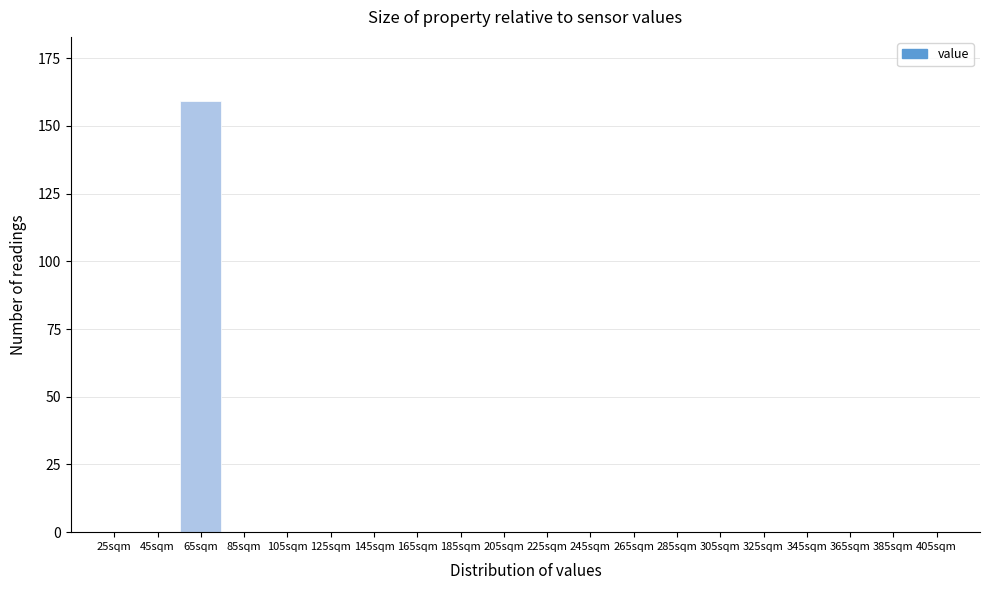

Reading left to right, list all the values displayed in this chart.

25sqm=0	45sqm=0	65sqm=159	85sqm=0	105sqm=0	125sqm=0	145sqm=0	165sqm=0	185sqm=0	205sqm=0	225sqm=0	245sqm=0	265sqm=0	285sqm=0	305sqm=0	325sqm=0	345sqm=0	365sqm=0	385sqm=0	405sqm=0